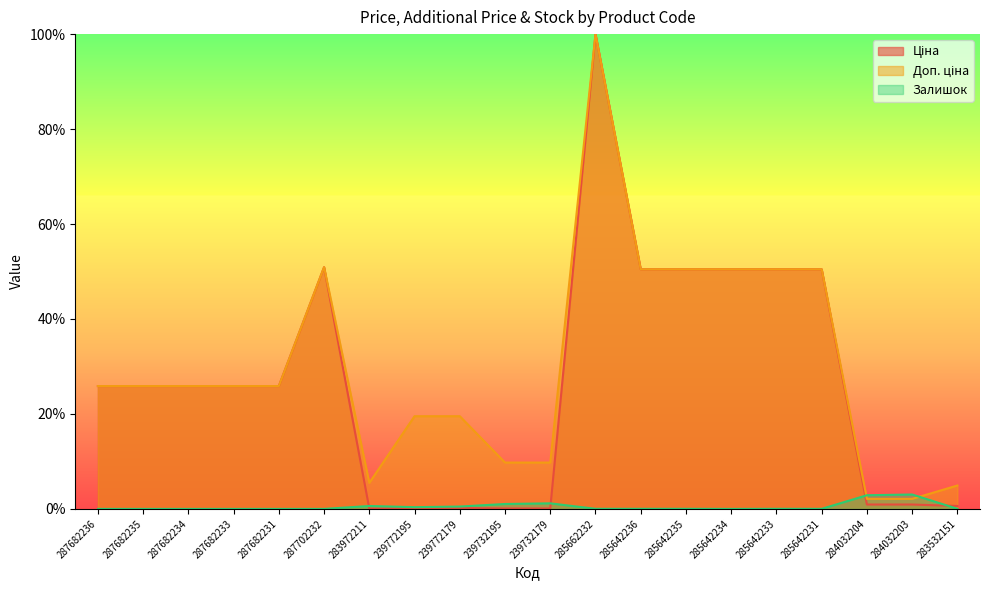

What is the difference between the Залишок values at 285642236 and 239772195?

0.3